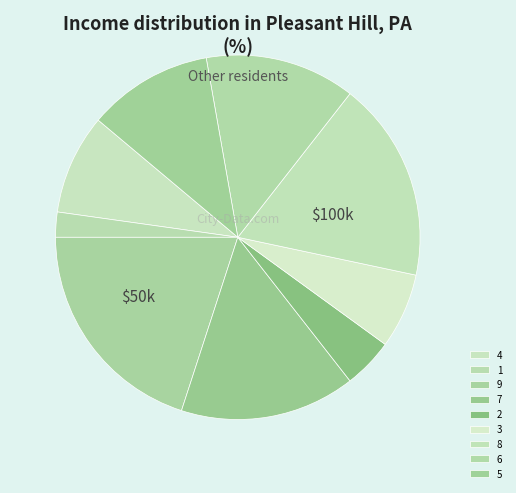

How much of the chart is everything except 7?

84.4%